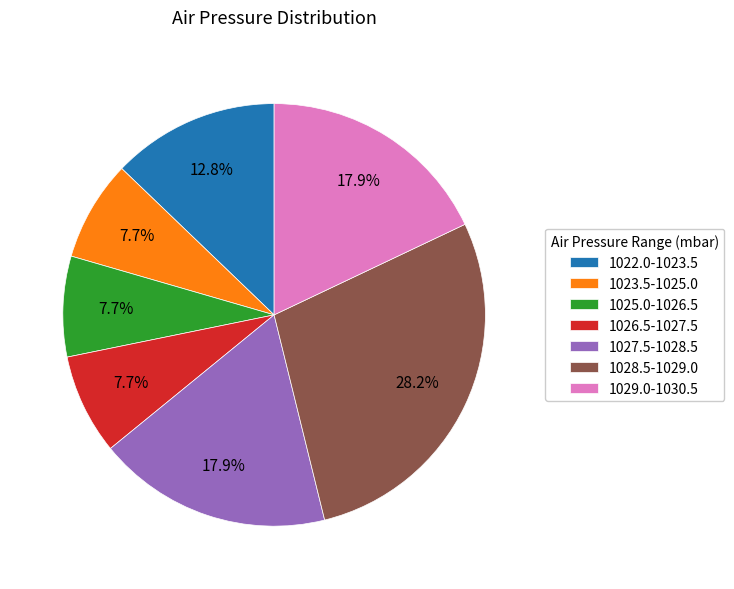

Between 1027.5-1028.5 and 1022.0-1023.5, which is larger?

1027.5-1028.5